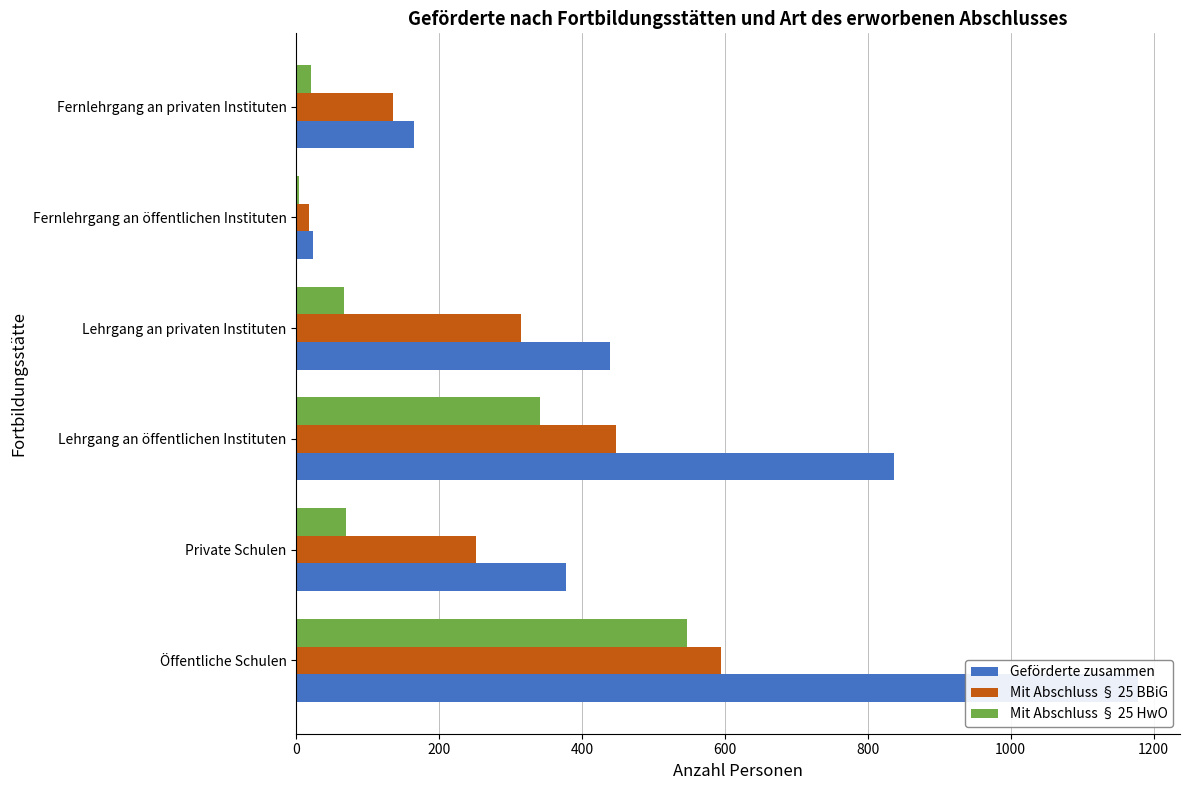

Which series has the largest total across all categories?

Geförderte zusammen